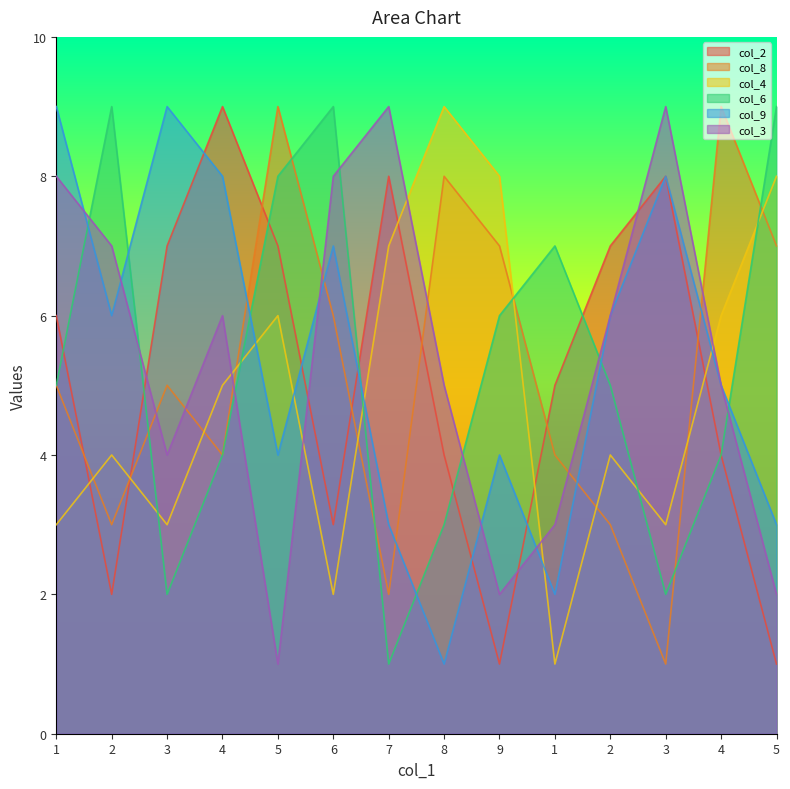

What is the difference between the highest and lowest values at 7?

8